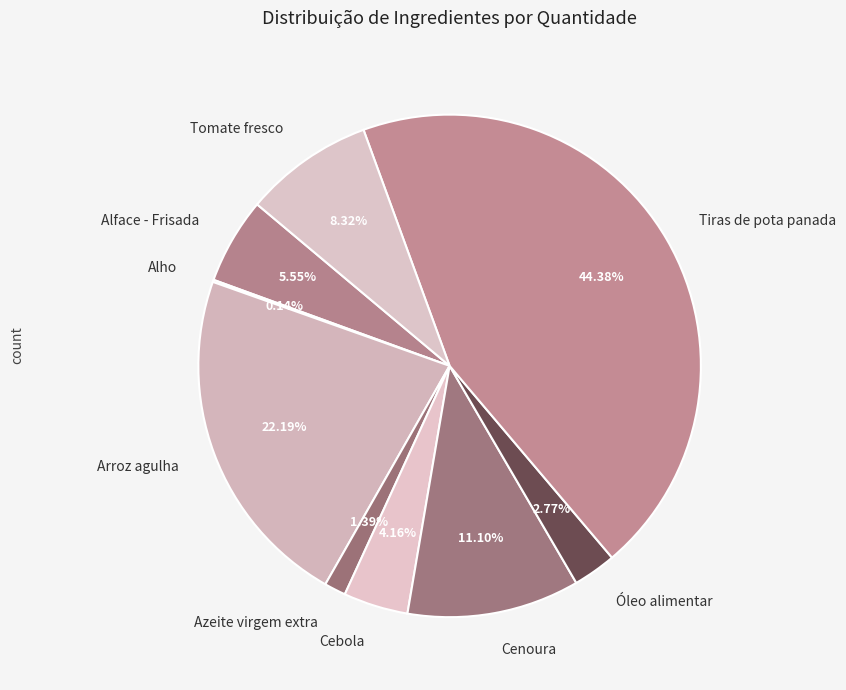

What percentage do Cenoura and Alface - Frisada together represent?

16.6%